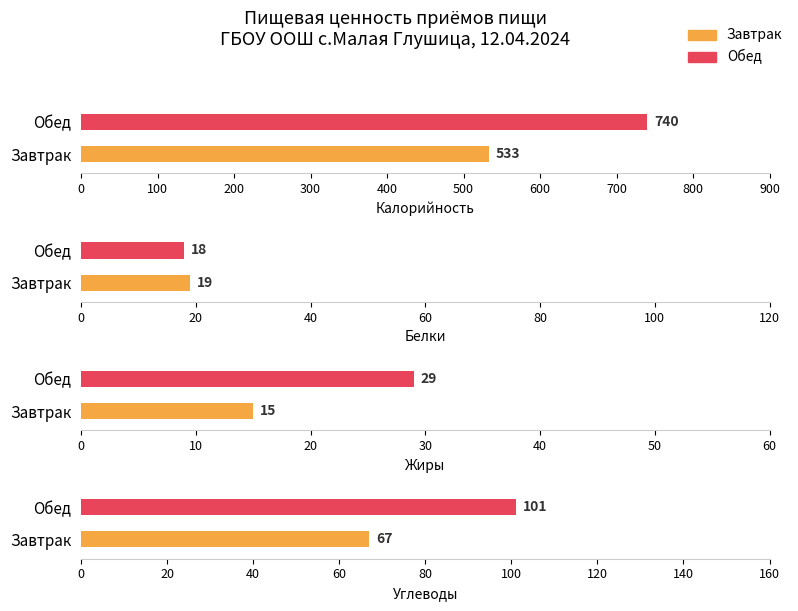

Is it true that Белки equals 6 at Обед?

False